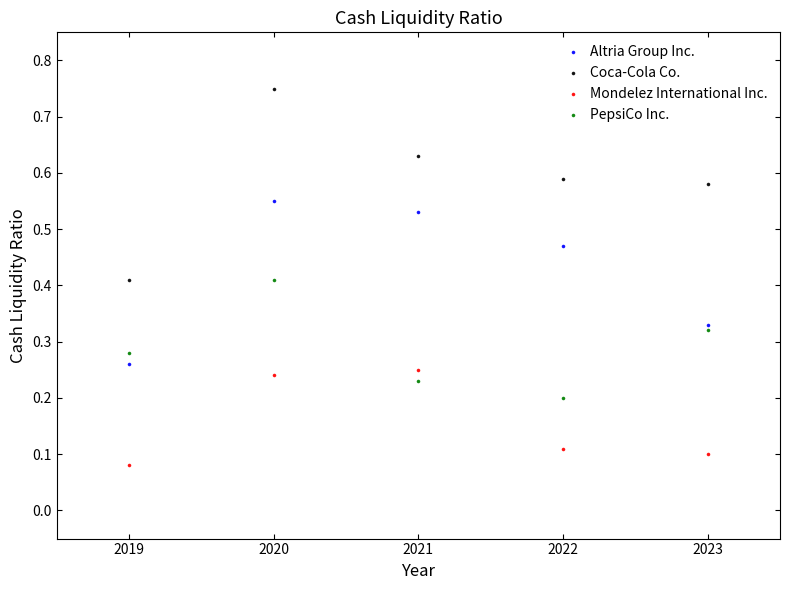

What are all the series names shown in the legend?

Altria Group Inc., Coca-Cola Co., Mondelez International Inc., PepsiCo Inc.